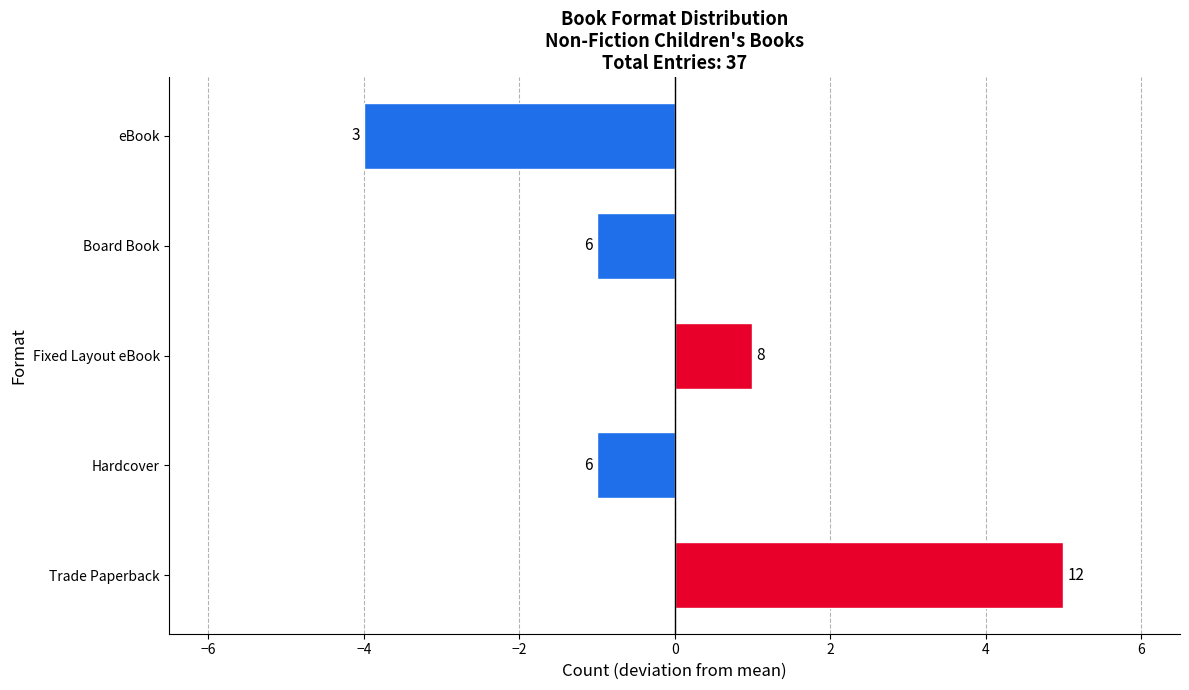

Are the bars horizontal?

Yes